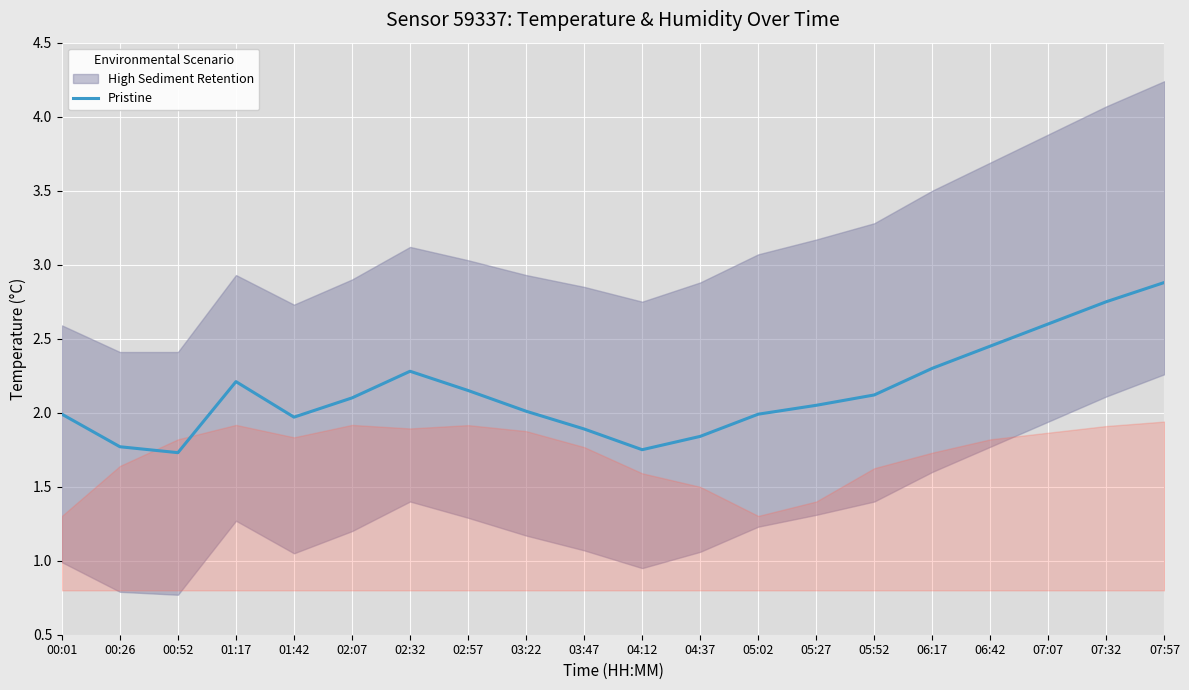

At which category does the chart reach its minimum across all series?

00:52